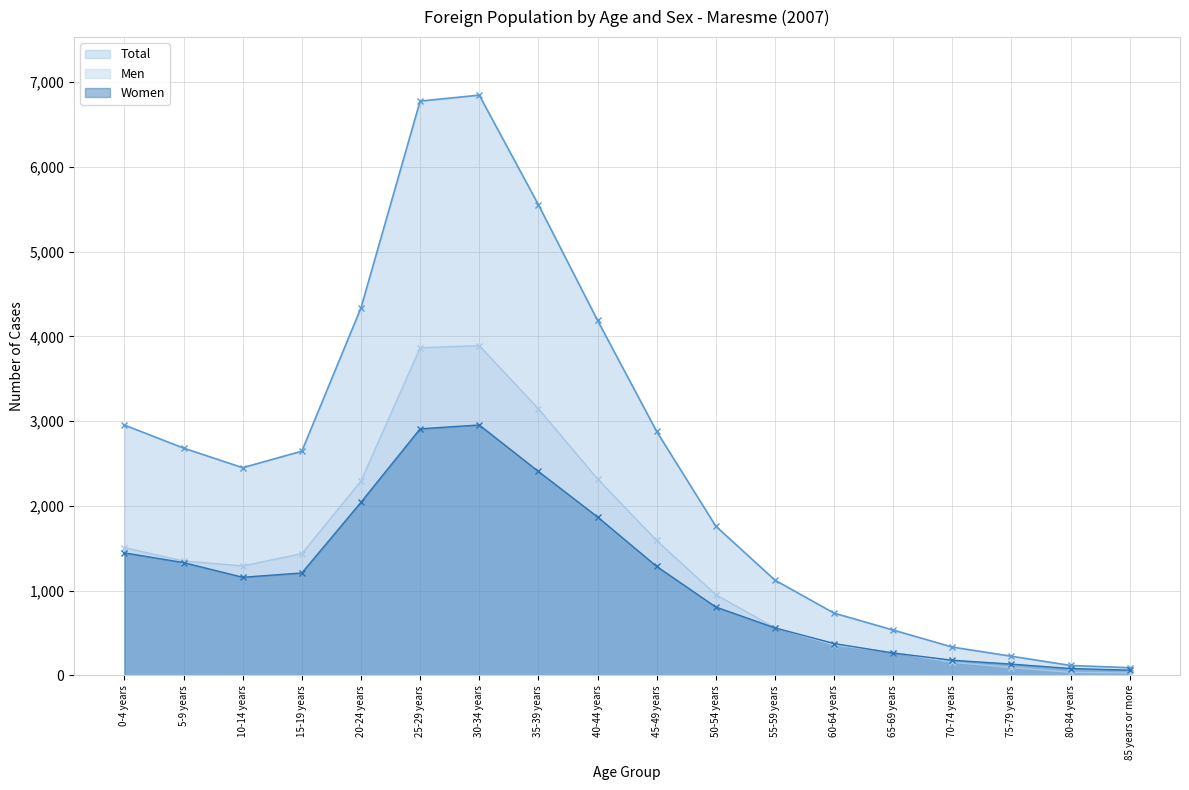

The Women series shows 562 at 55-59 years. True or false?

True